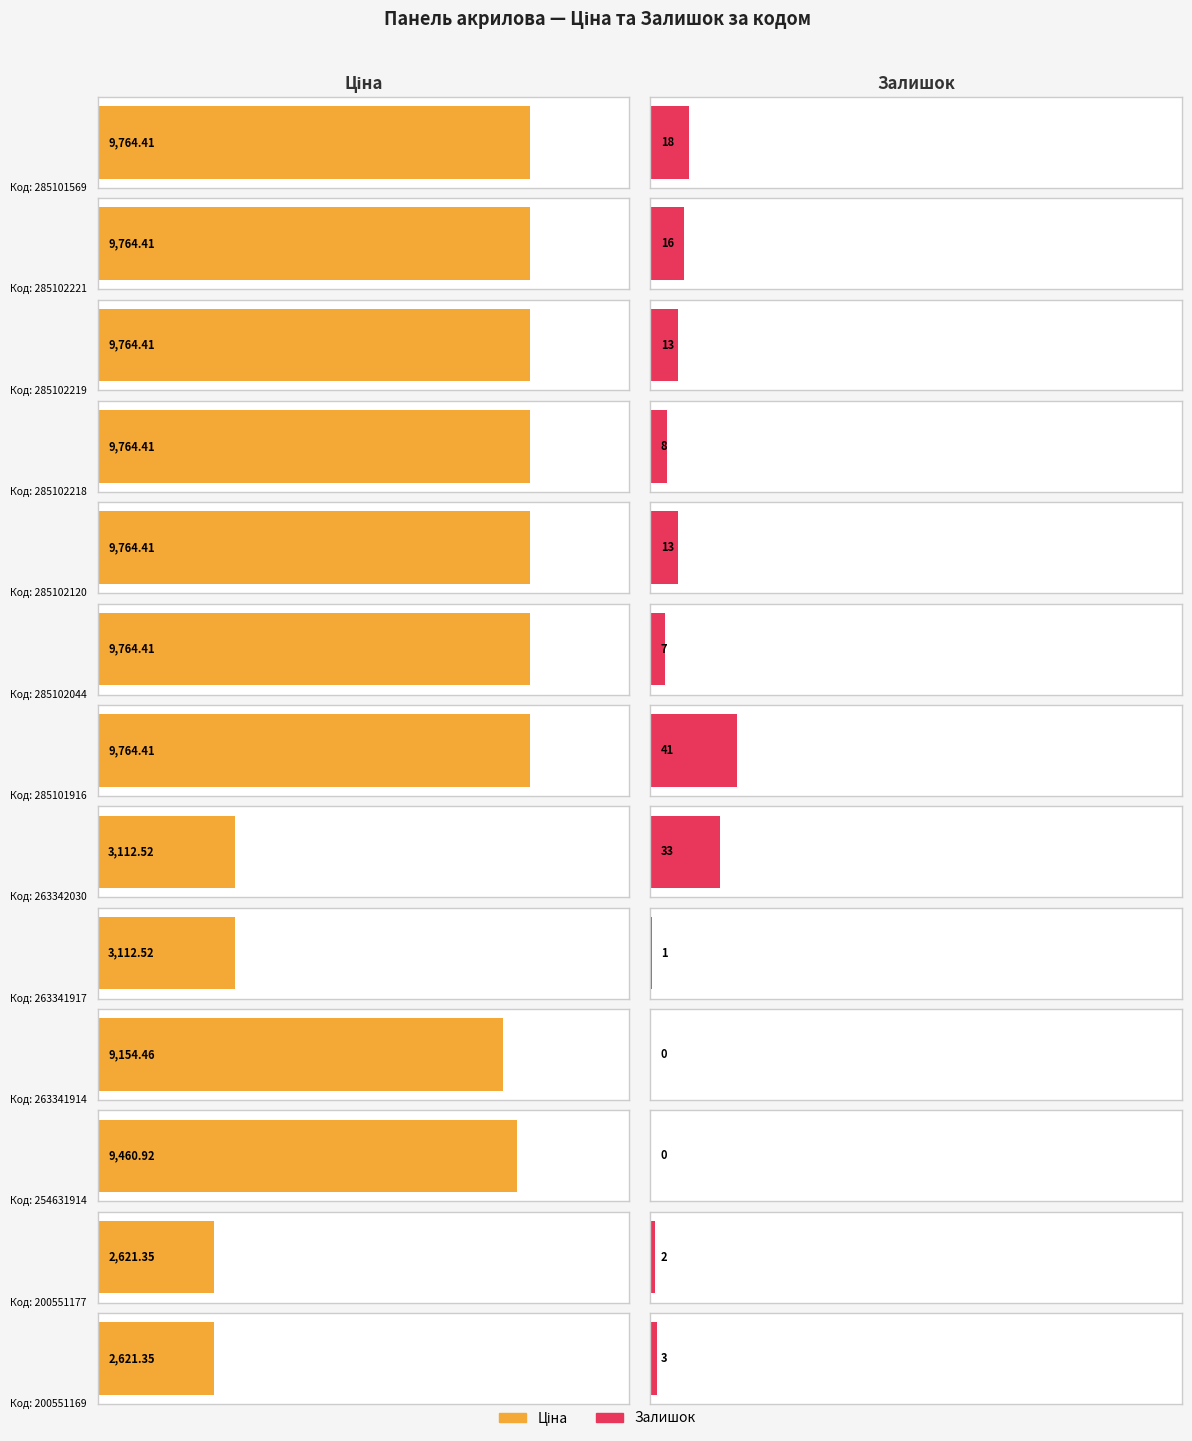

How many bars are there in total?

26